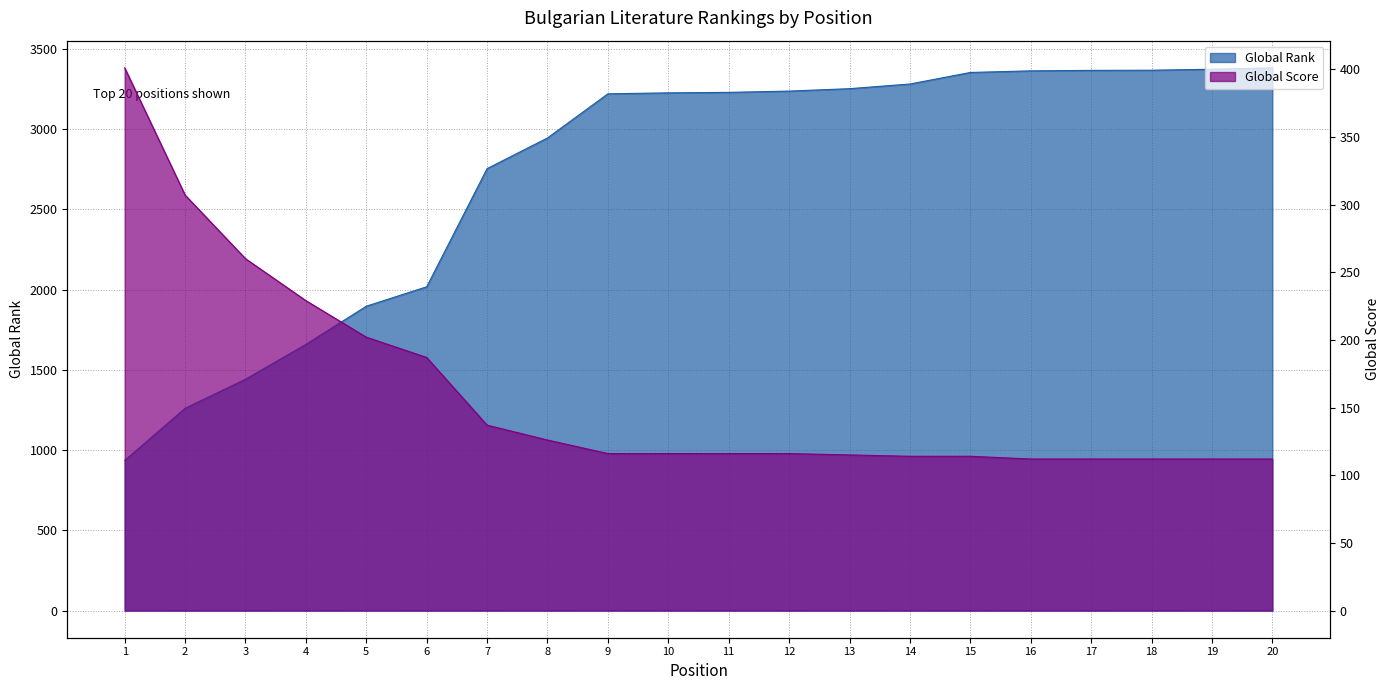

The Global Rank series shows 3219 at 9. True or false?

True